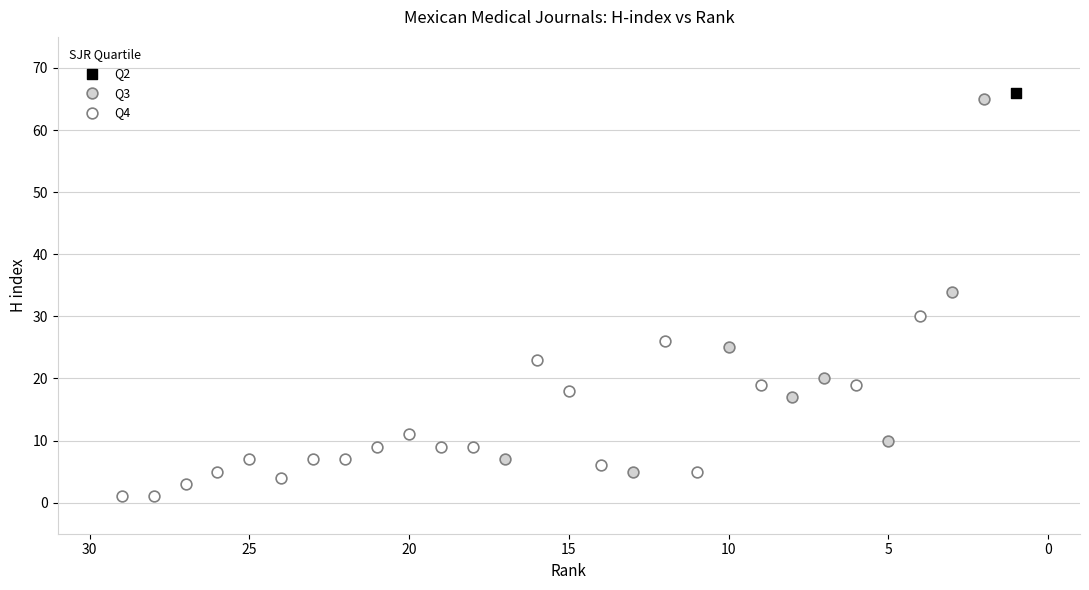

Which series reaches the minimum Y coordinate?

Q4